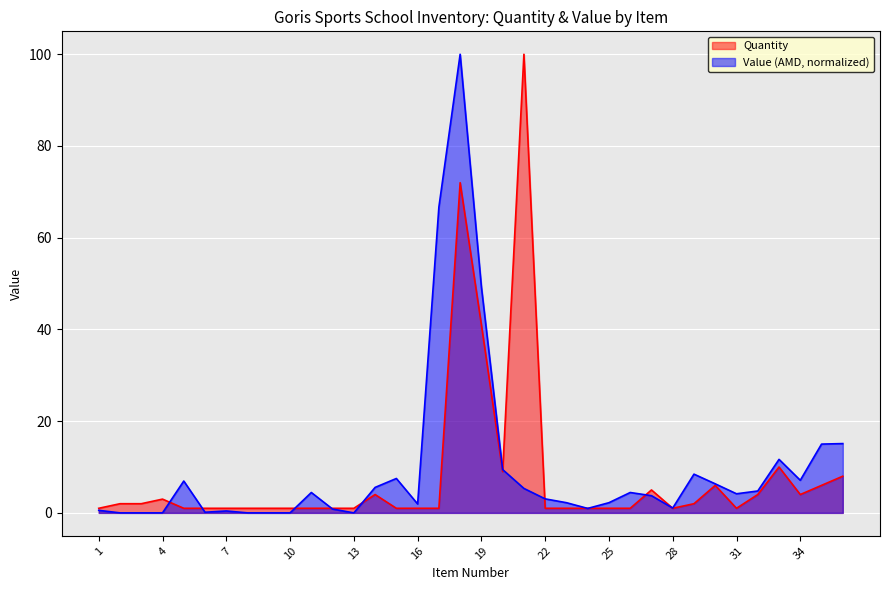

What is the sum of all Value (AMD) values?

349.4